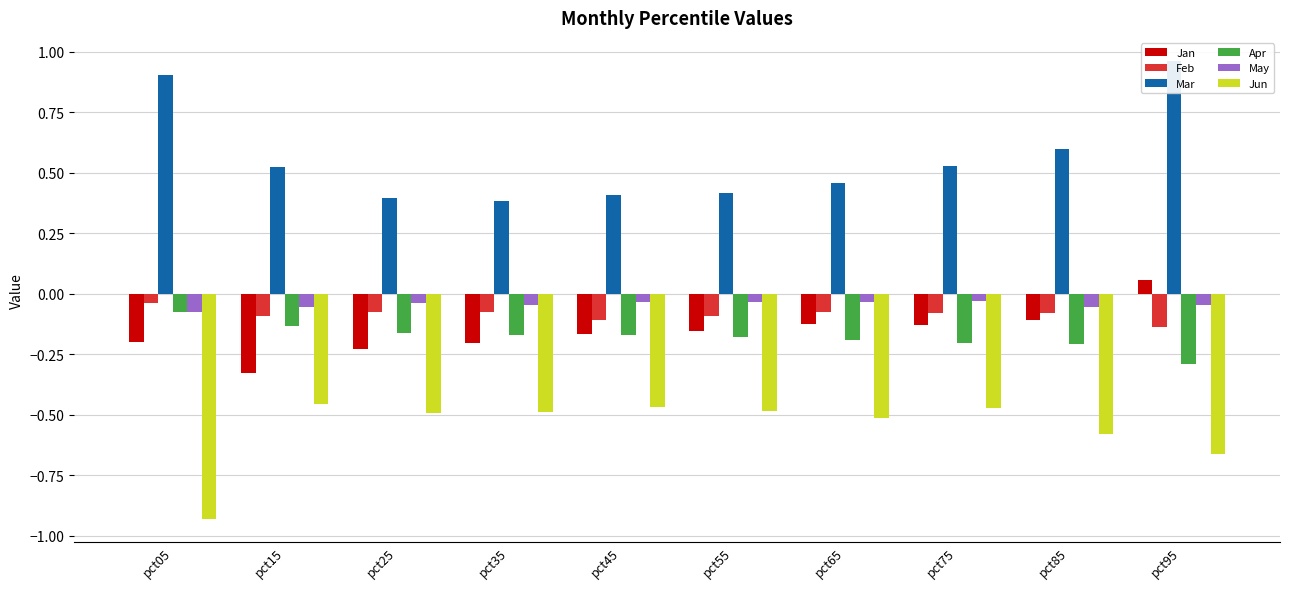

Are the bars horizontal?

No